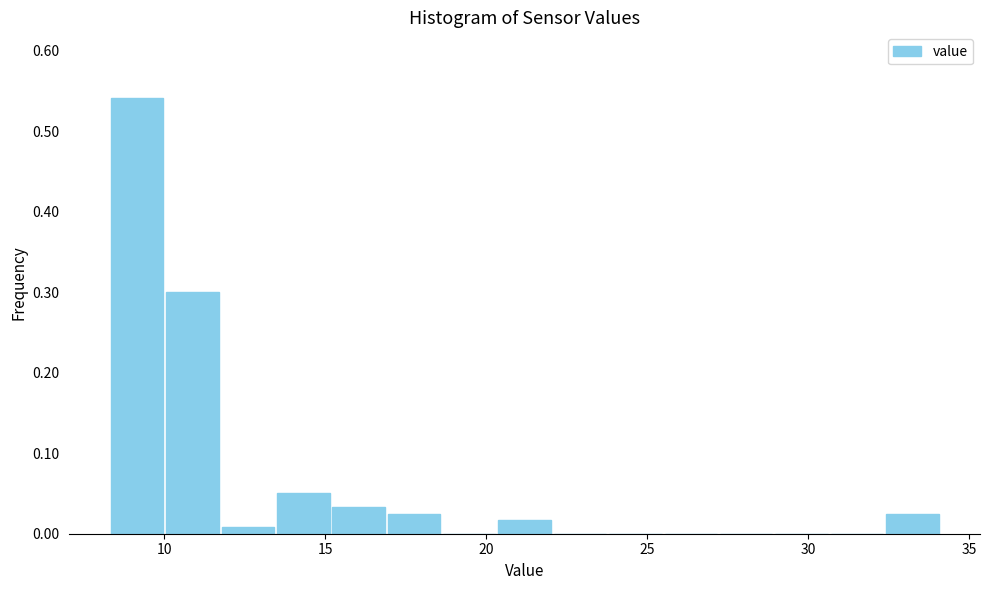

Read against the x-axis, roughly where is the centre of the tallest bar?

9.0